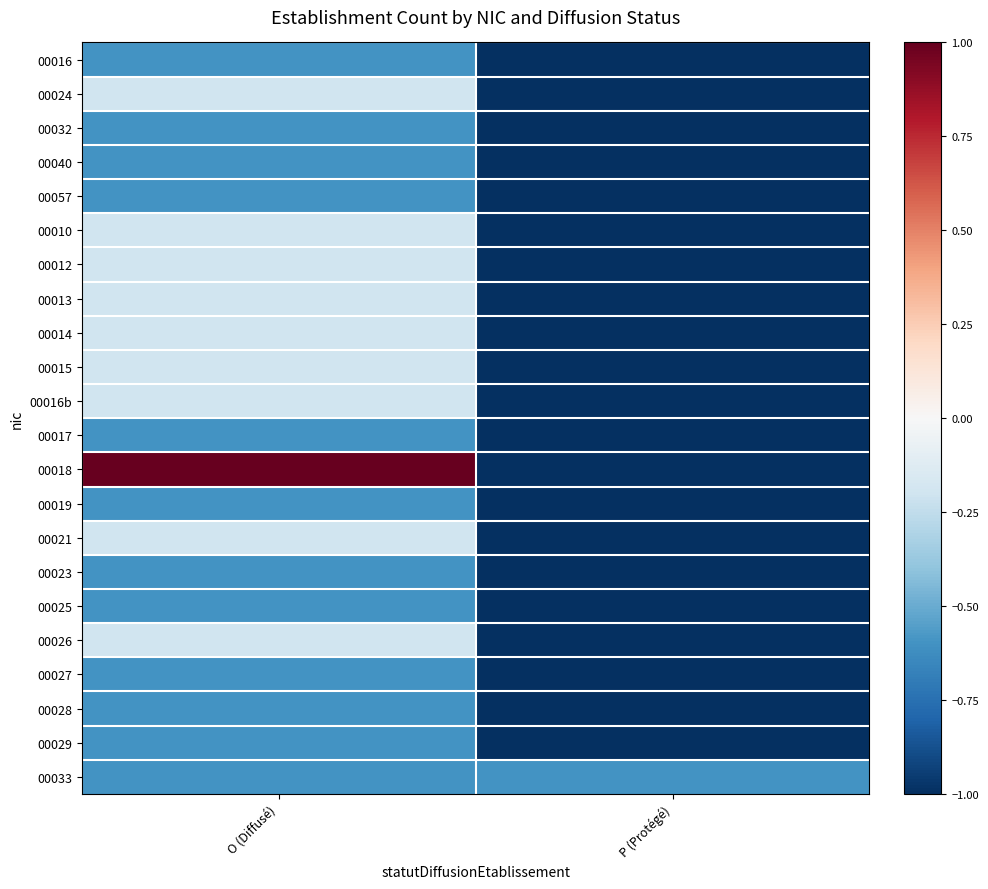

Which series has the largest range (max minus min)?

00018